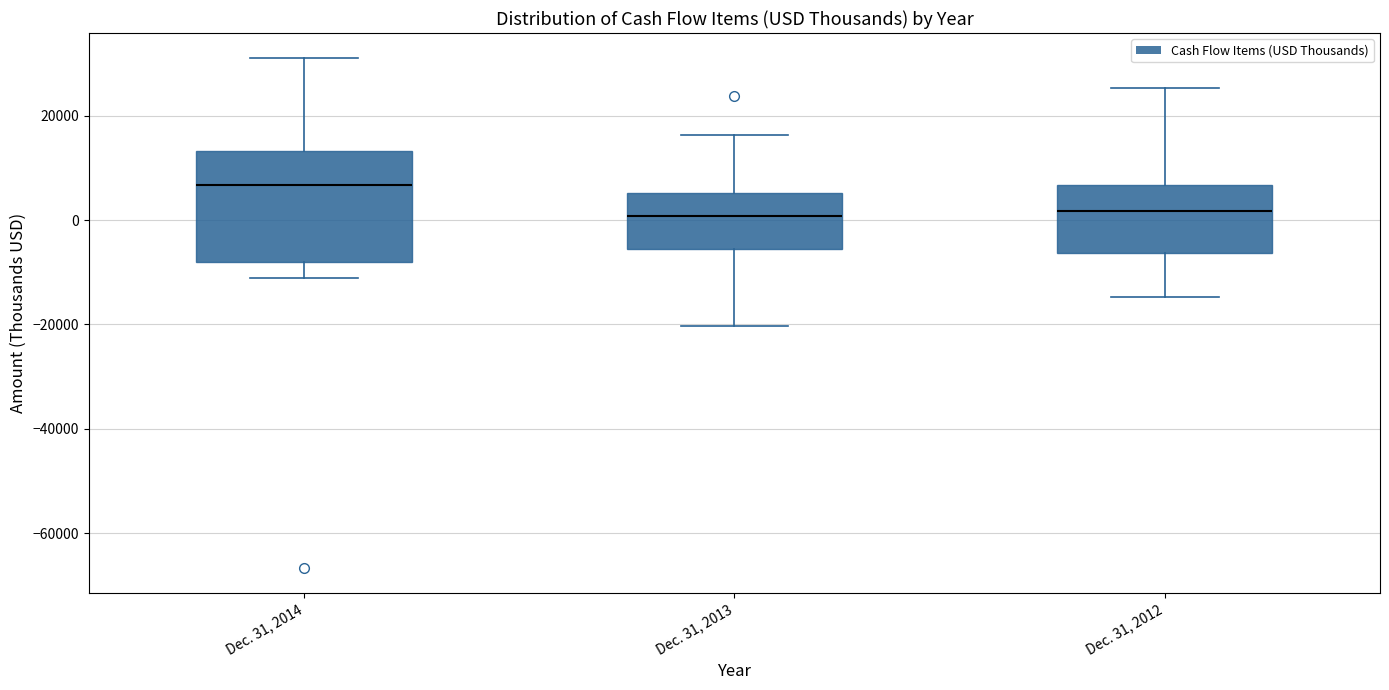

Comparing the boxes themselves (not the whiskers), which one is the tallest?

Dec. 31, 2014